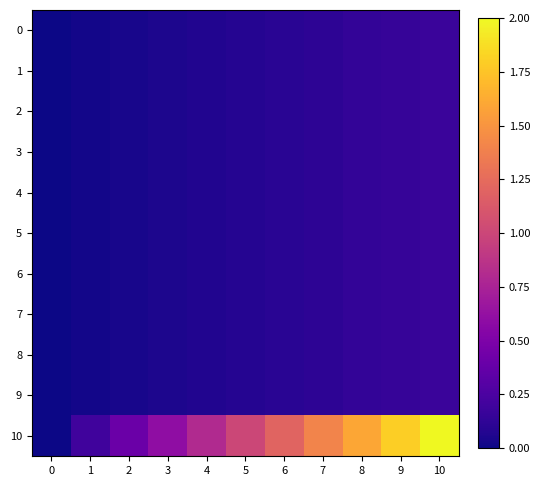

What is the greatest value displayed?

2.0